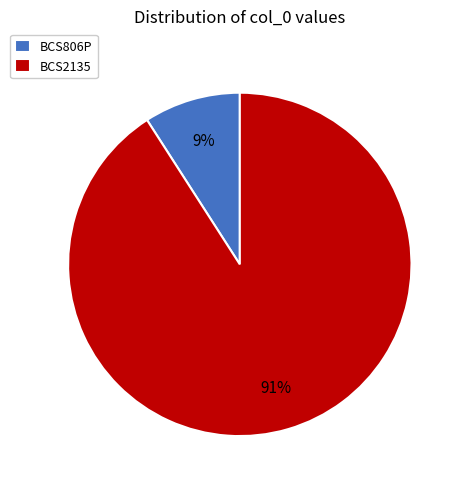

How many segments does this pie chart have?

2